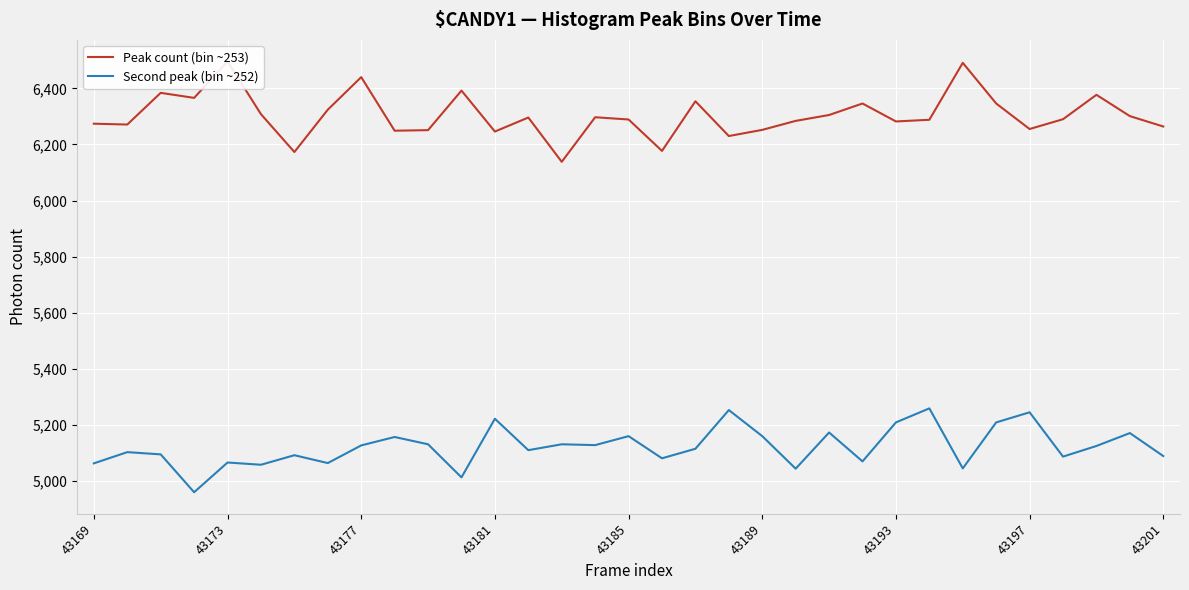

Does the chart display data point markers on the line(s)?

No